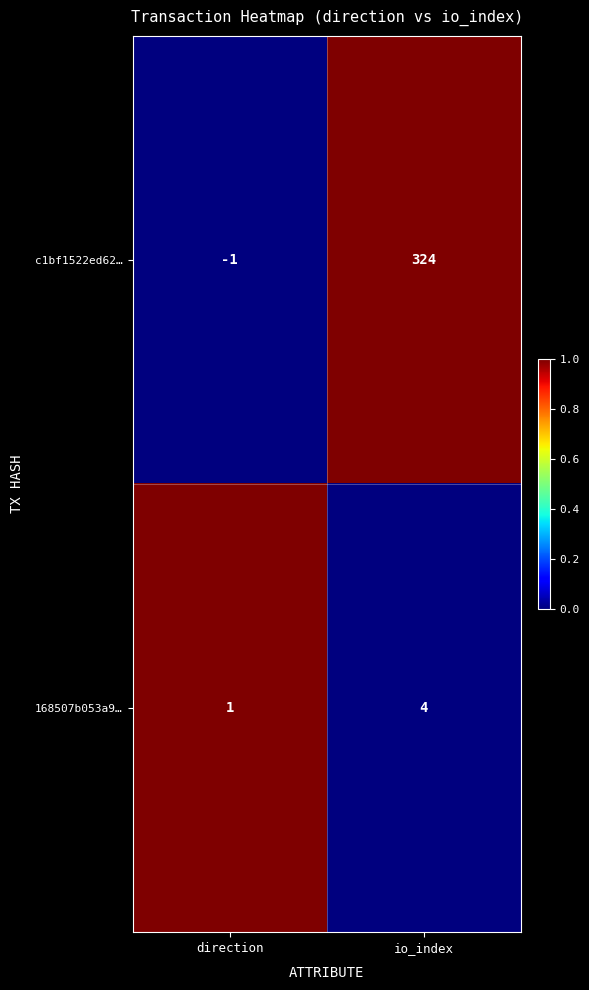

Reading right to left, what are all the values shown in this chart?

c1bf1522ed62…: io_index=324	direction=-1
168507b053a9…: io_index=4	direction=1